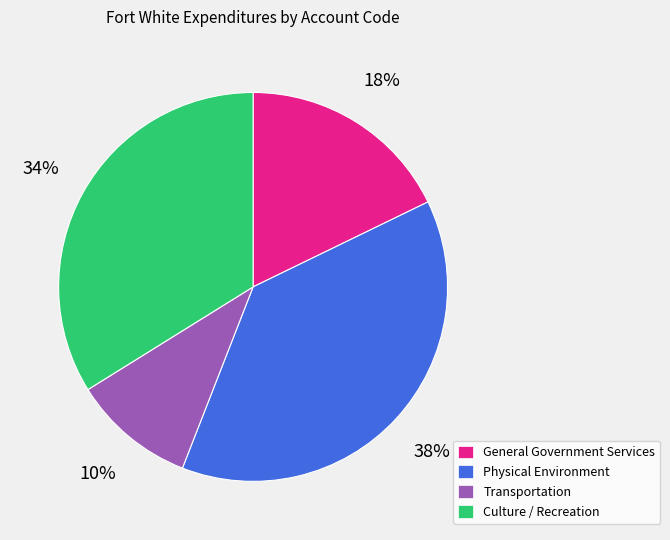

What is the smallest slice in the pie chart?

Transportation